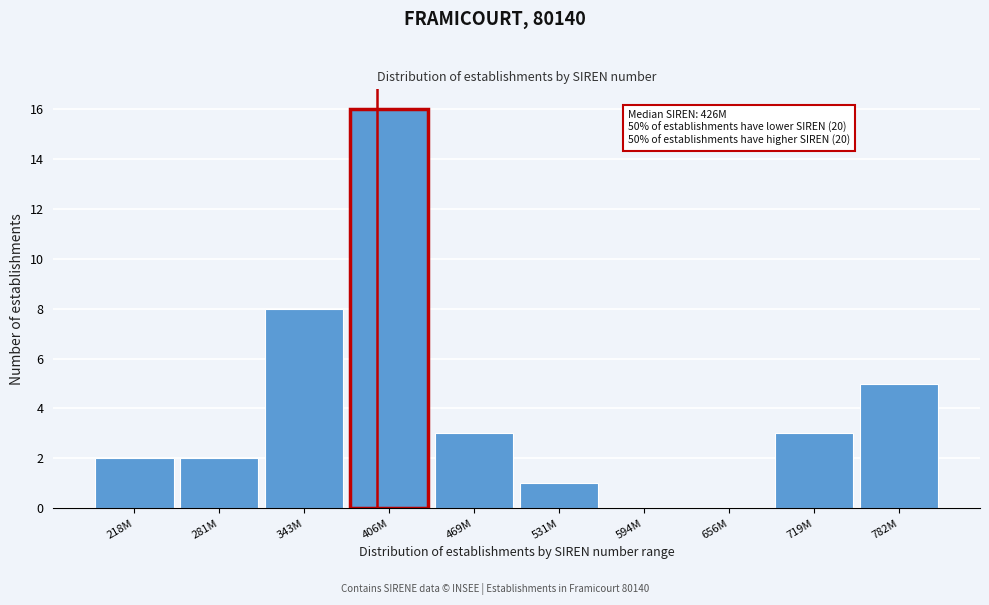

Reading left to right, what are all the values shown in this chart?

218M=2	281M=2	343M=8	406M=16	469M=3	531M=1	594M=0	656M=0	719M=3	782M=5